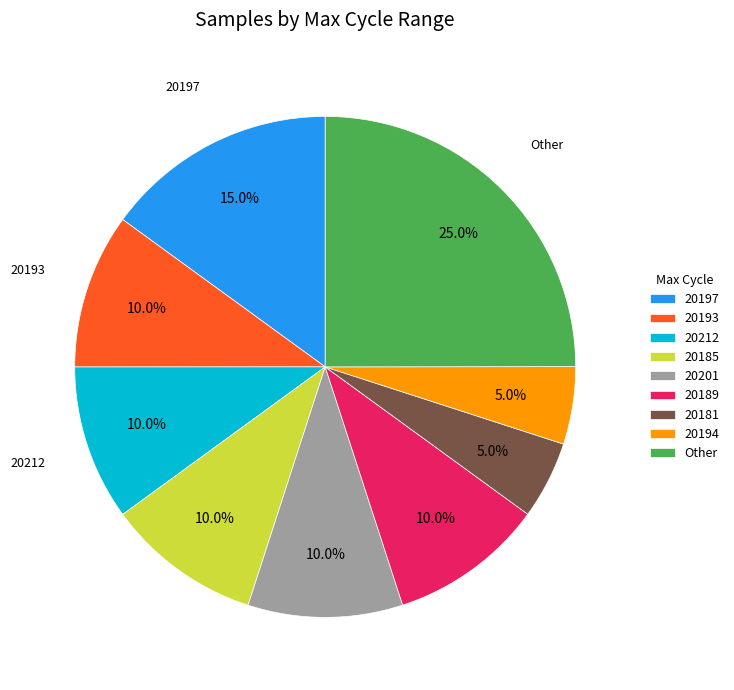

Count the number of slices in the pie.

9